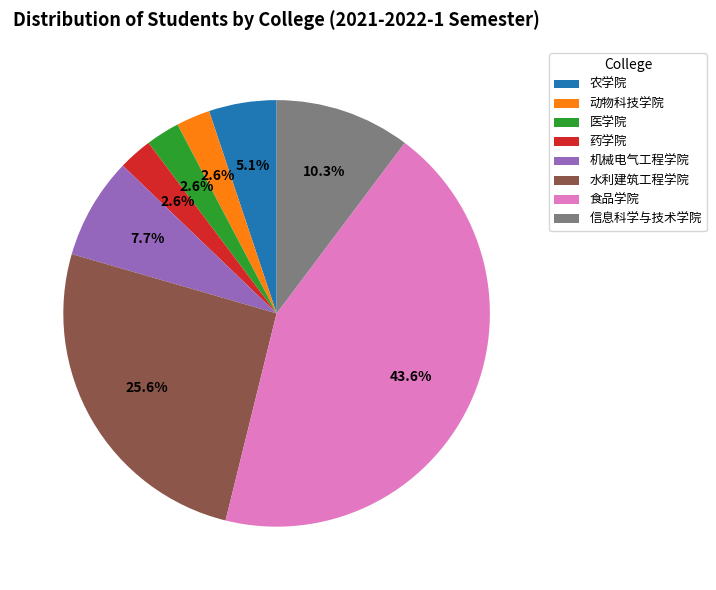

Between 农学院 and 食品学院, which is larger?

食品学院